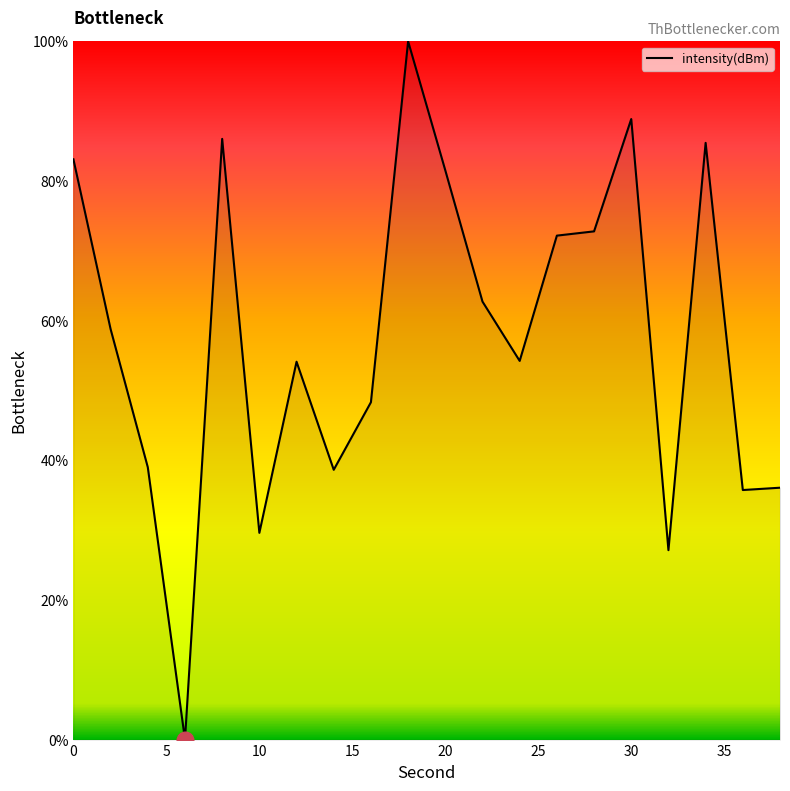

What is the maximum value shown in the chart?

100.0